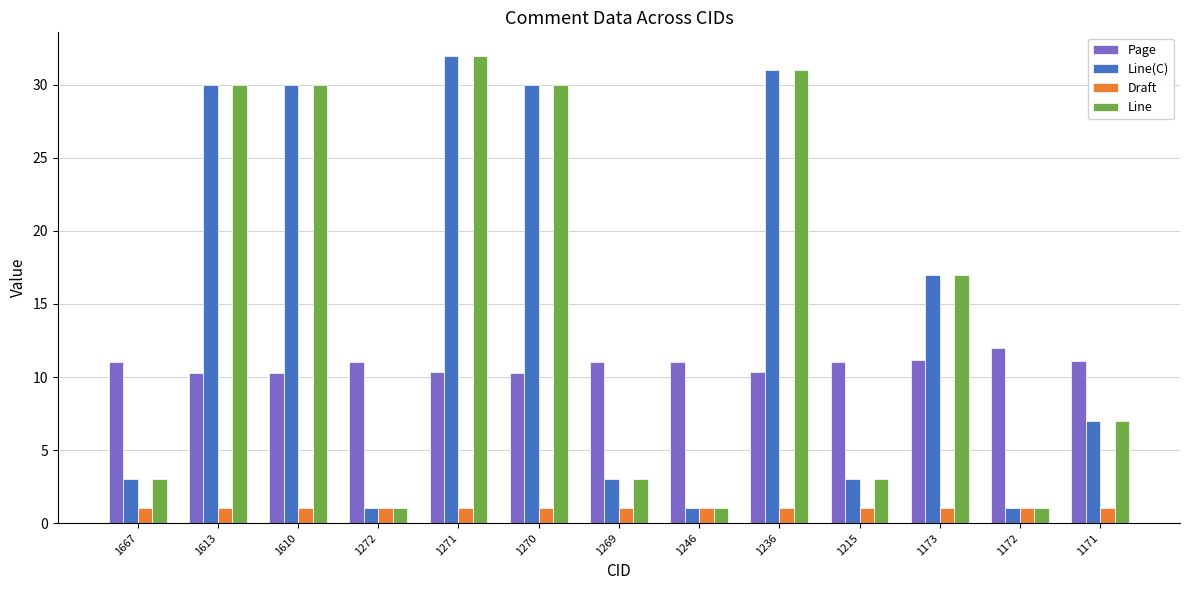

How many groups of bars are there?

13